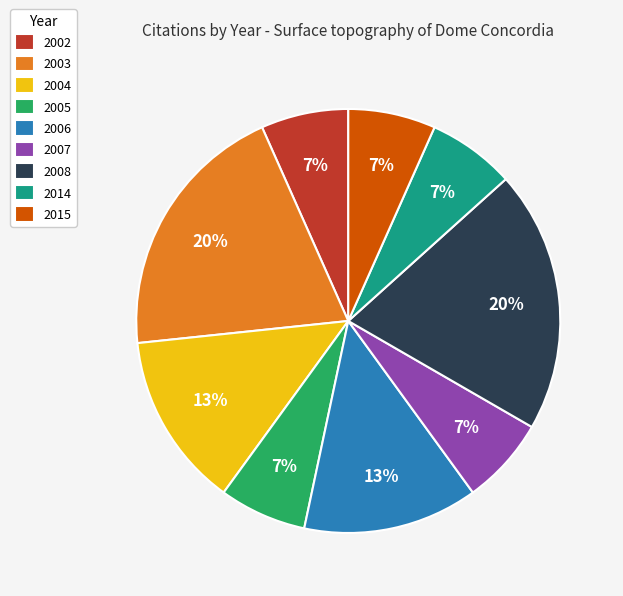

Does any single category account for the majority?

No